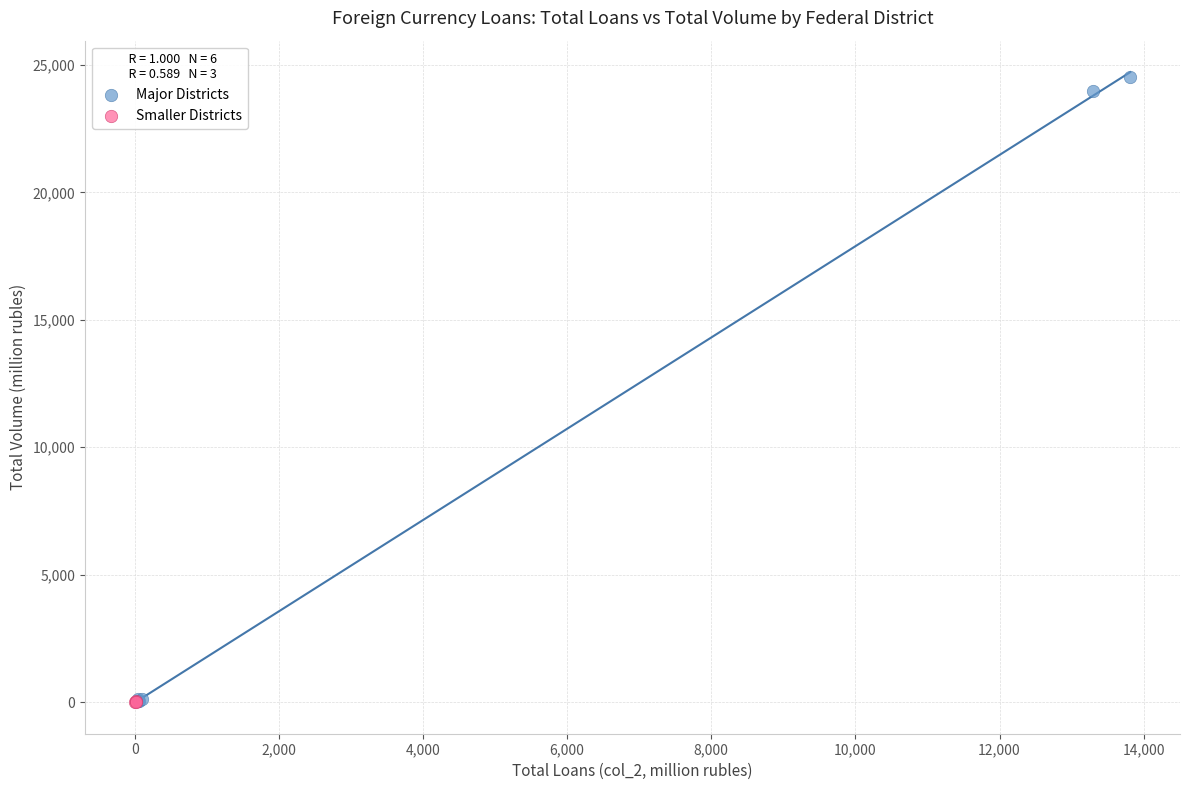

What are all the series names shown in the legend?

Major Districts, Smaller Districts